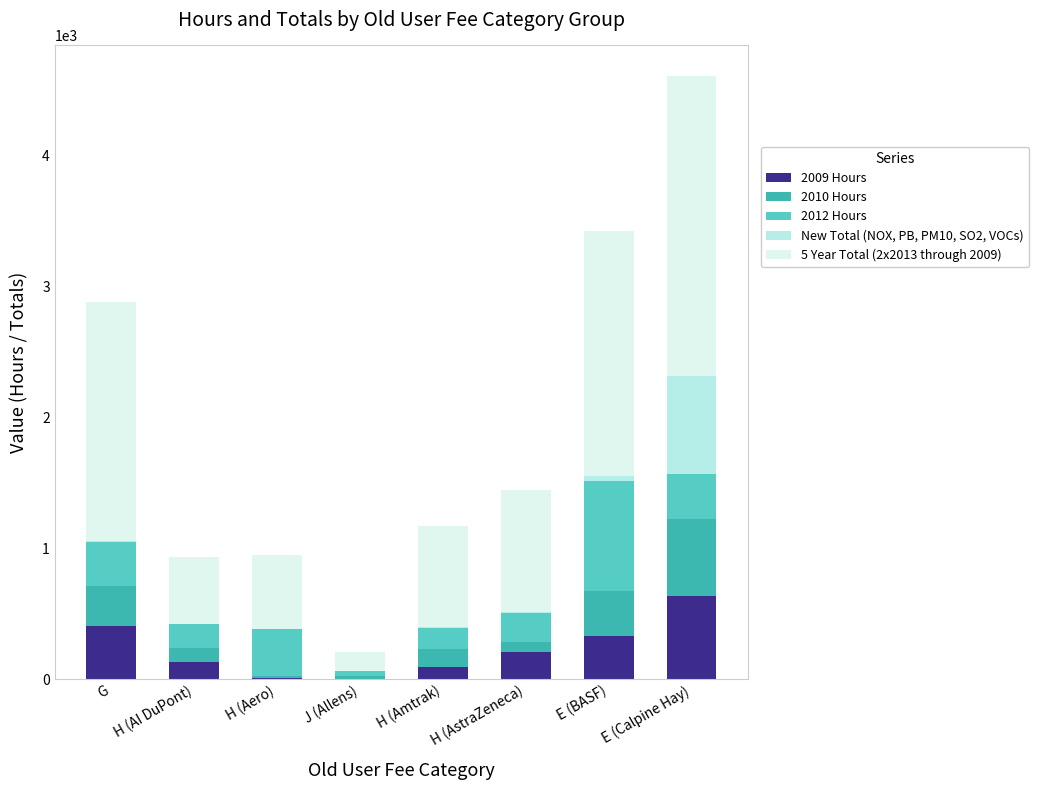

What is the approximate value of 5 Year Total (2x2013 through 2009) at E (Calpine Hay)?

2291.5